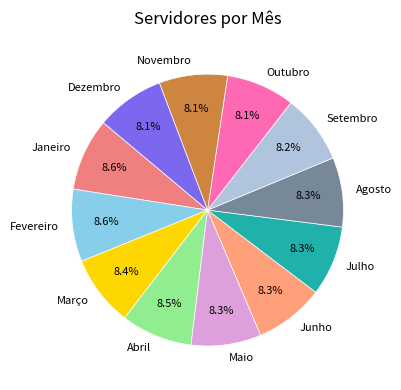

Approximately how many times larger is the value at Julho compared to Agosto?

1.0